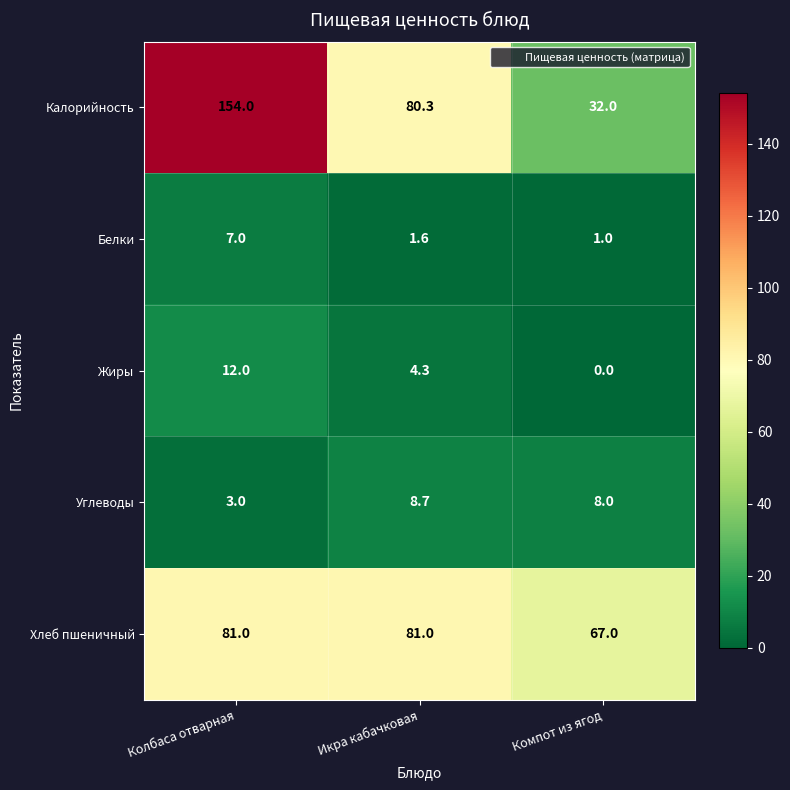

List the series in order of their peak value, lowest first.

Белки, Углеводы, Жиры, Хлеб пшеничный, Калорийность